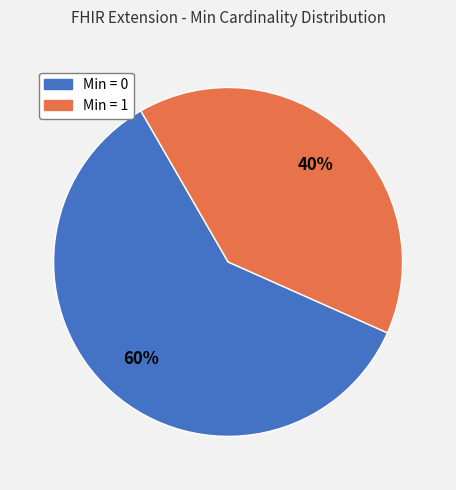

Which slice is the largest?

Min = 0